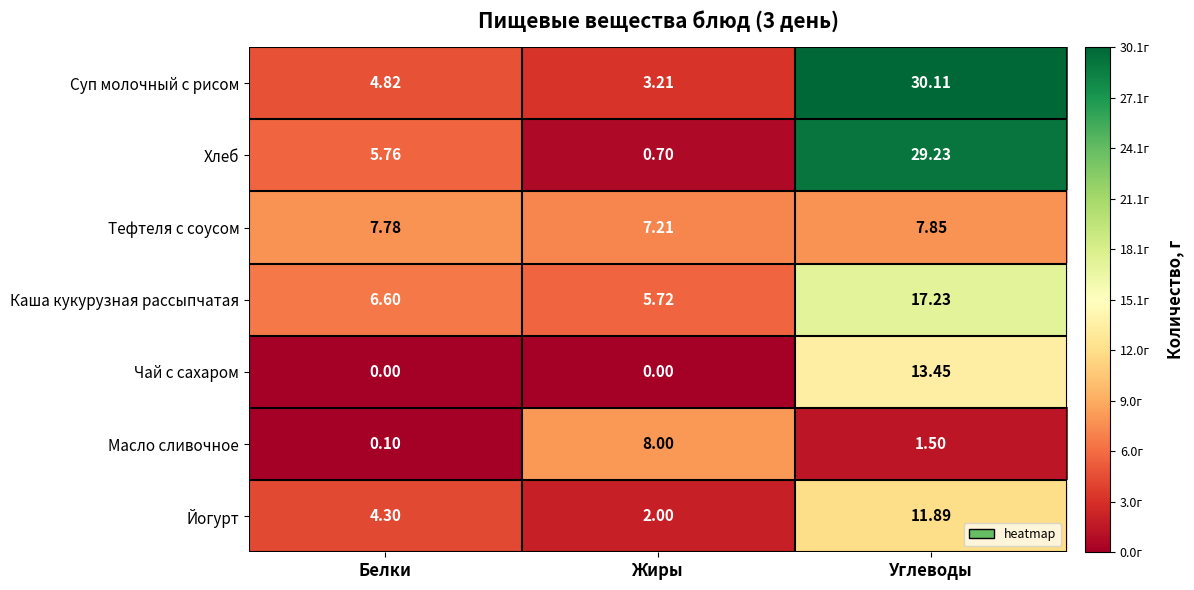

Which series has the largest total across all categories?

Суп молочный с рисом